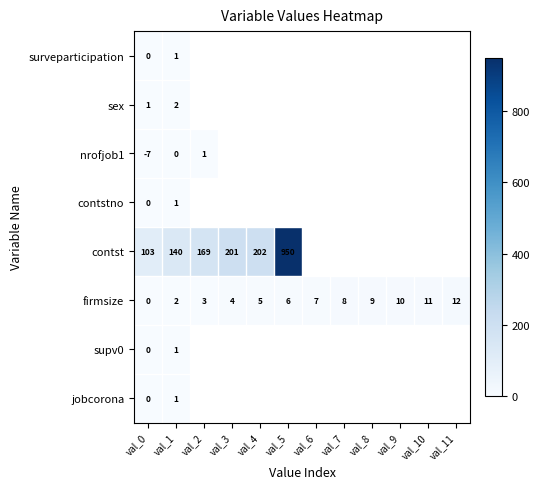

The value of firmsize at val_8 is 4. True or false?

False